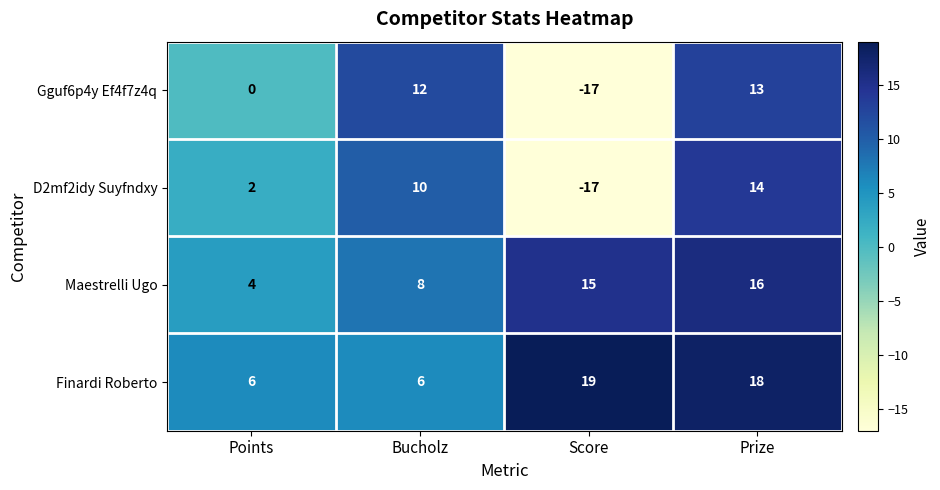

How many data points does each series have?

4